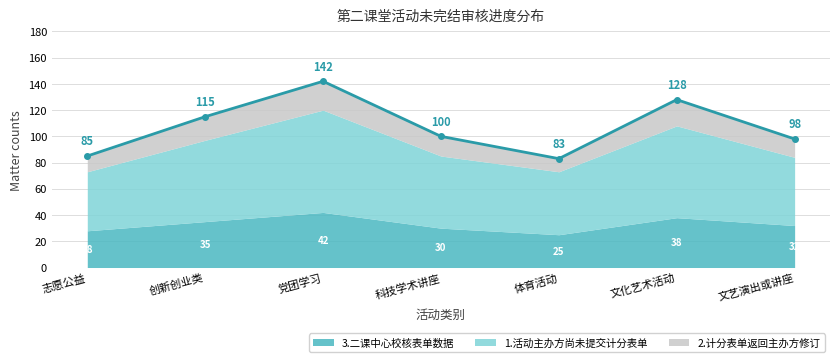

At 党团学习, list the series in order from smallest to largest.

2.计分表单返回主办方修订, 3.二课中心校核表单数据, 1.活动主办方尚未提交计分表单